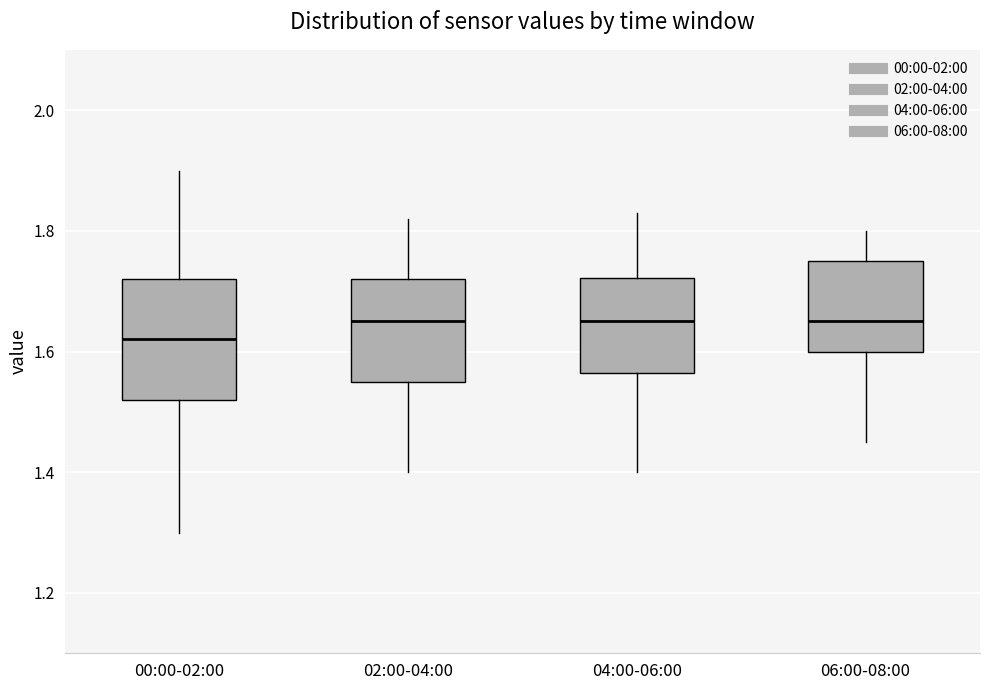

Reading left to right, read every box against the y-axis: the position of its median line, the range the box covers, and the ends of its whiskers. The values are not printed on the chart, so give them approximately, as read against the axis.

00:00-02:00: median 1.62, box 1.52 to 1.72, whiskers 1.30 to 1.90
02:00-04:00: median 1.66, box 1.56 to 1.72, whiskers 1.40 to 1.82
04:00-06:00: median 1.66, box 1.56 to 1.72, whiskers 1.40 to 1.84
06:00-08:00: median 1.66, box 1.60 to 1.76, whiskers 1.46 to 1.80